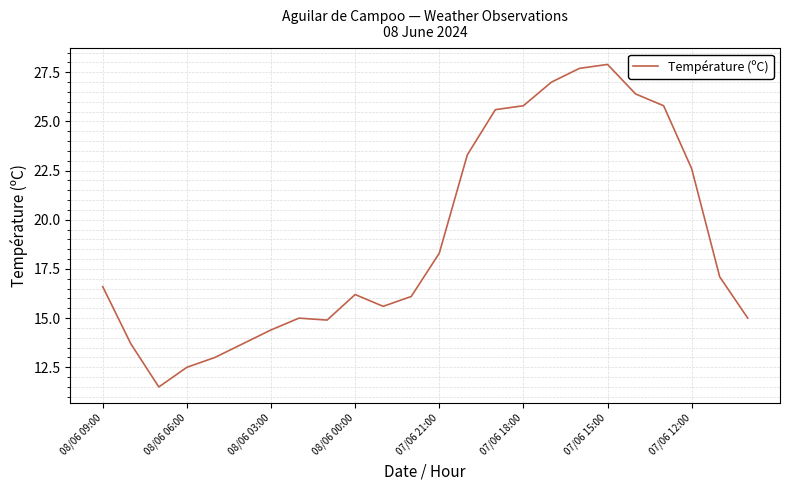

What is the greatest value displayed?

27.9